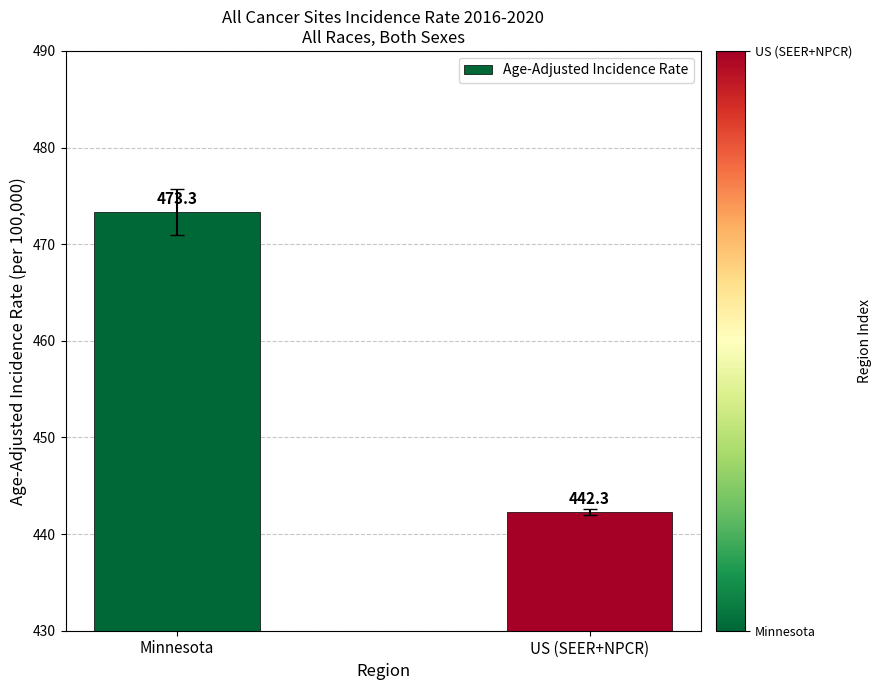

What is the sum of all values?

915.6